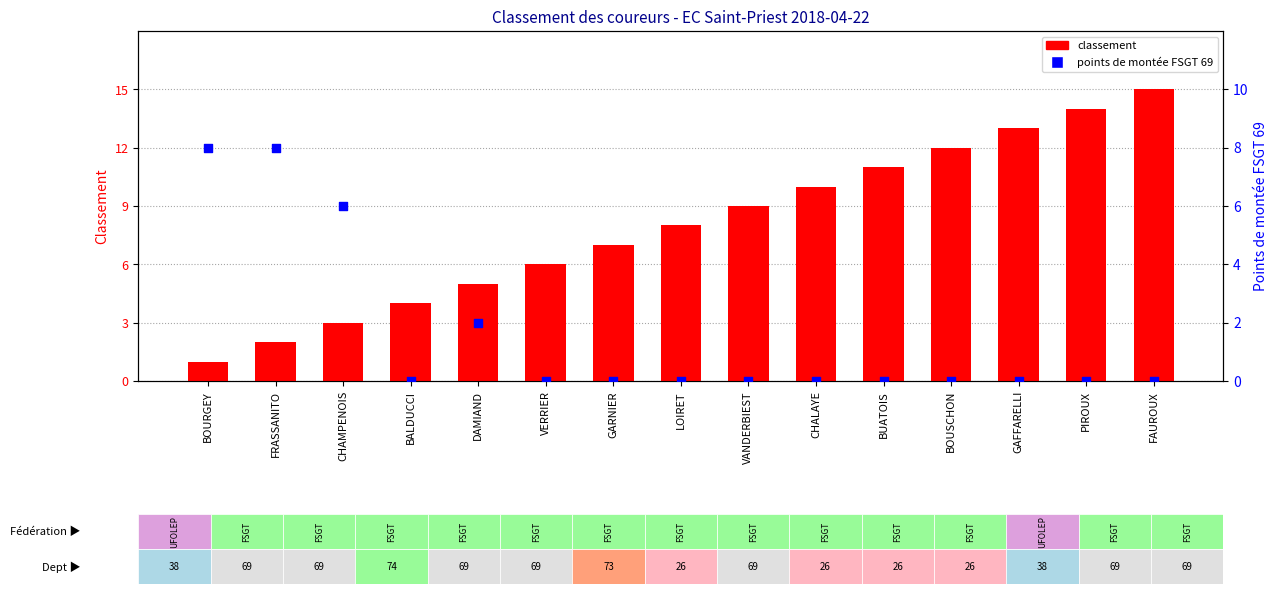

What are all the series names shown in the legend?

classement, points de montée FSGT 69